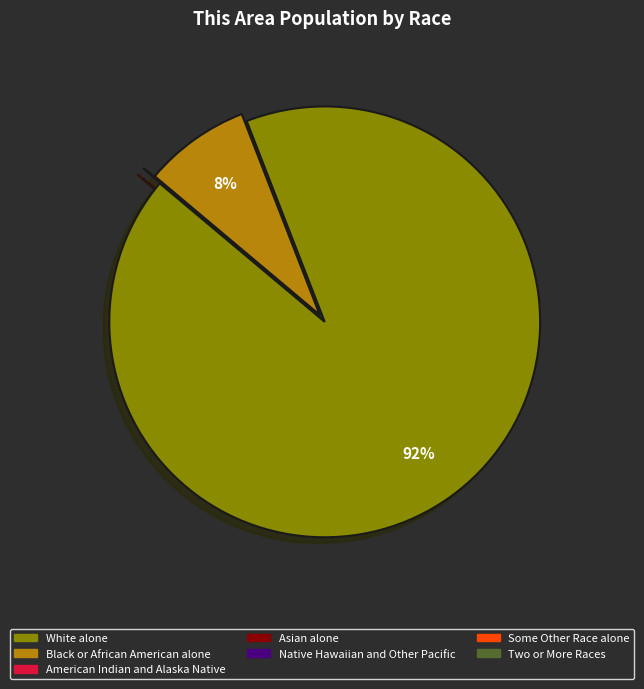

What is the largest slice in the pie chart?

White alone